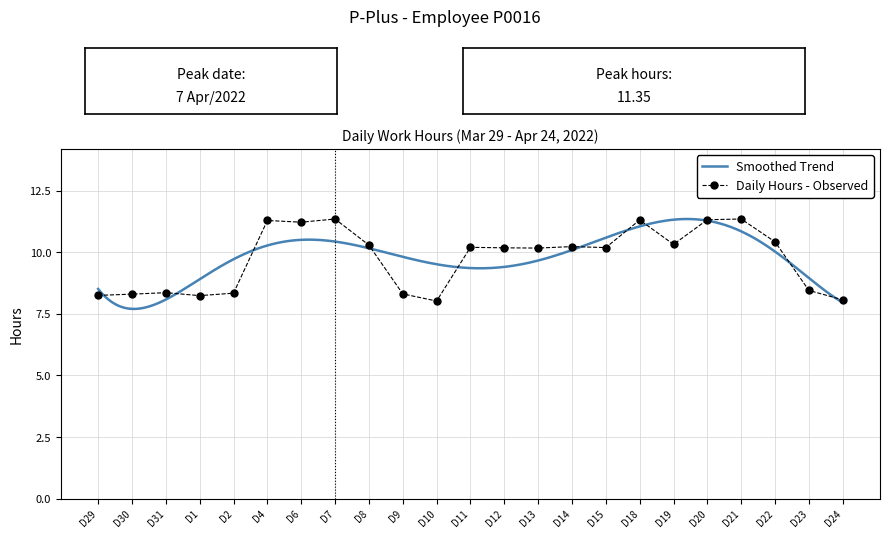

What is the value of the Daily Hours - Observed point at the 12th from the left?

10.2